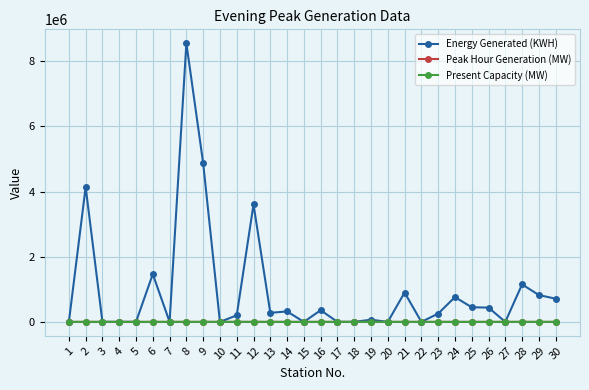

Between 6 and 14, which series saw the biggest shift?

Energy Generated (KWH)